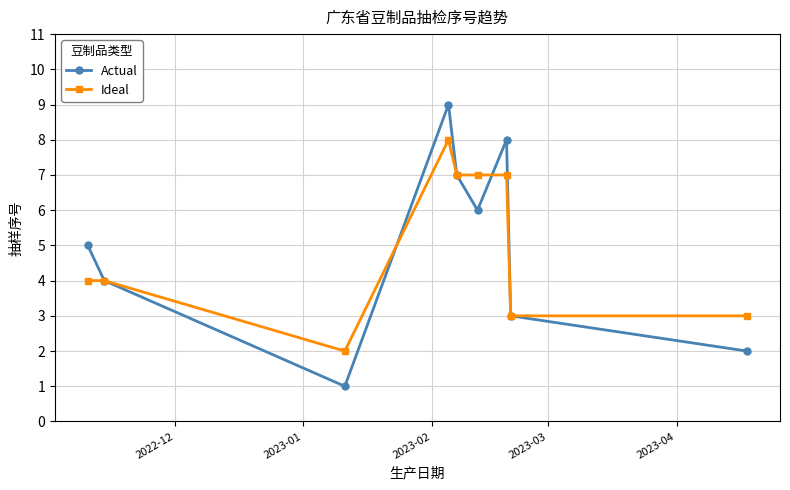

How many series are shown in this chart?

2